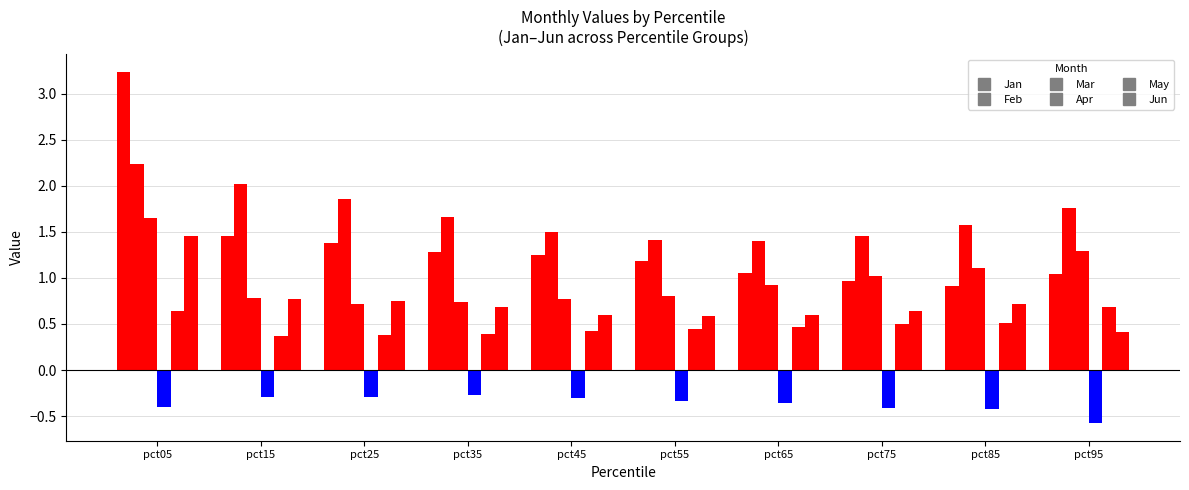

What is the sum of the Mar values at pct25 and pct45?

1.5